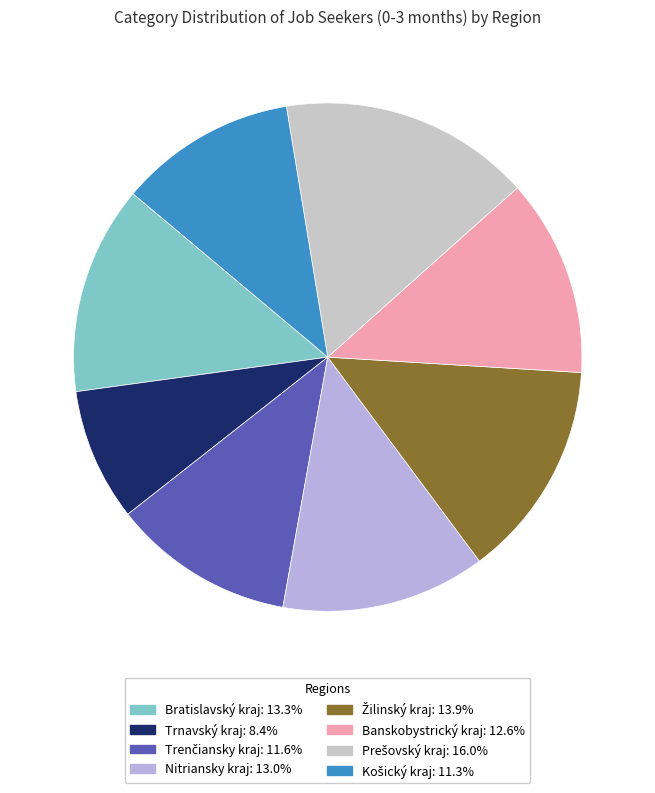

Is it true that Trenčiansky kraj is 12% of the pie?

True